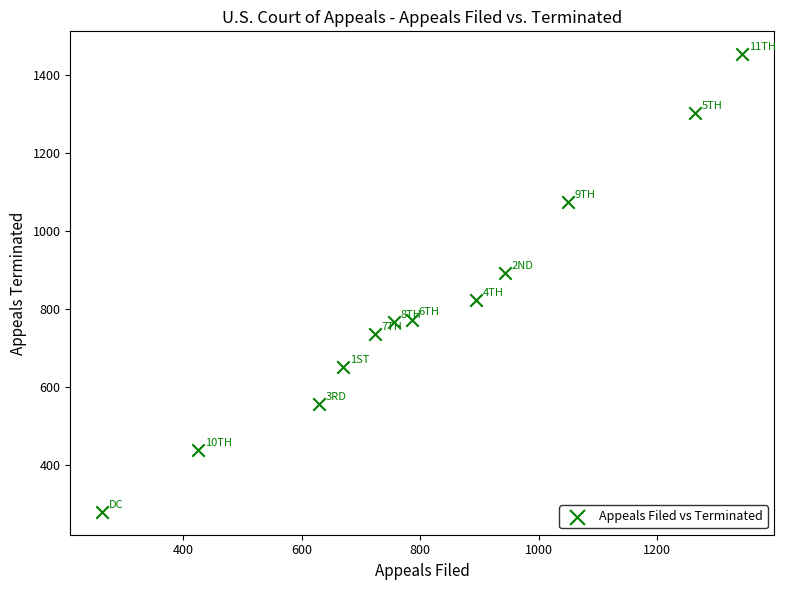

What Y value in the scatter plot is closest to 866?

891